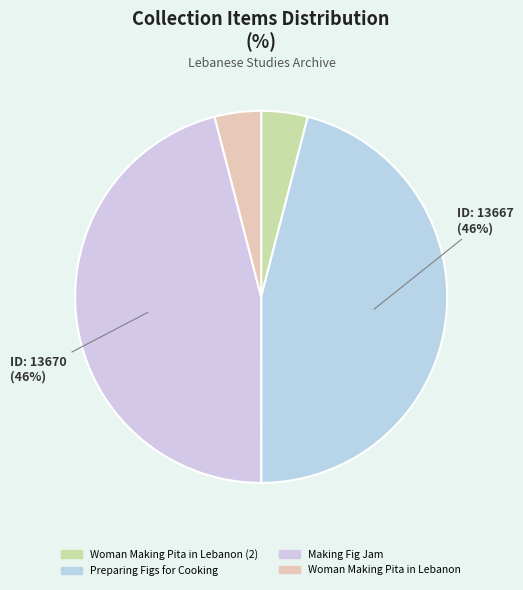

Rank the categories by value from highest to lowest.

Making Fig Jam, Preparing Figs for Cooking, Woman Making Pita in Lebanon (2), Woman Making Pita in Lebanon